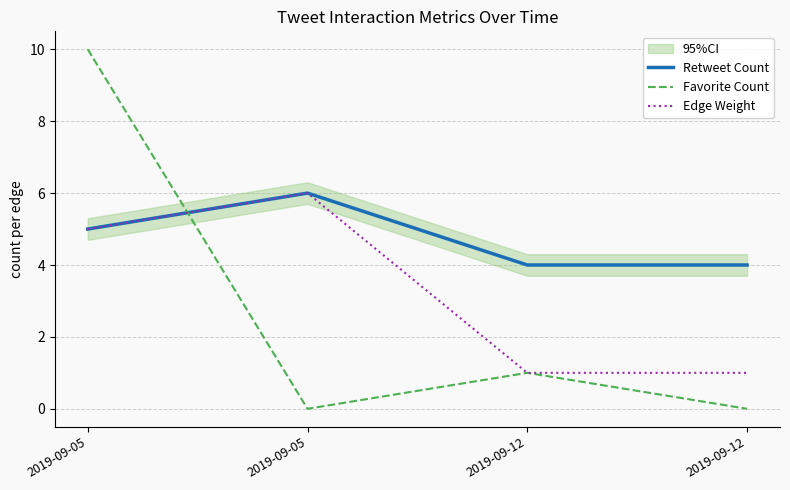

Rank the series by their average value, from highest to lowest.

Retweet Count, Edge Weight, Favorite Count